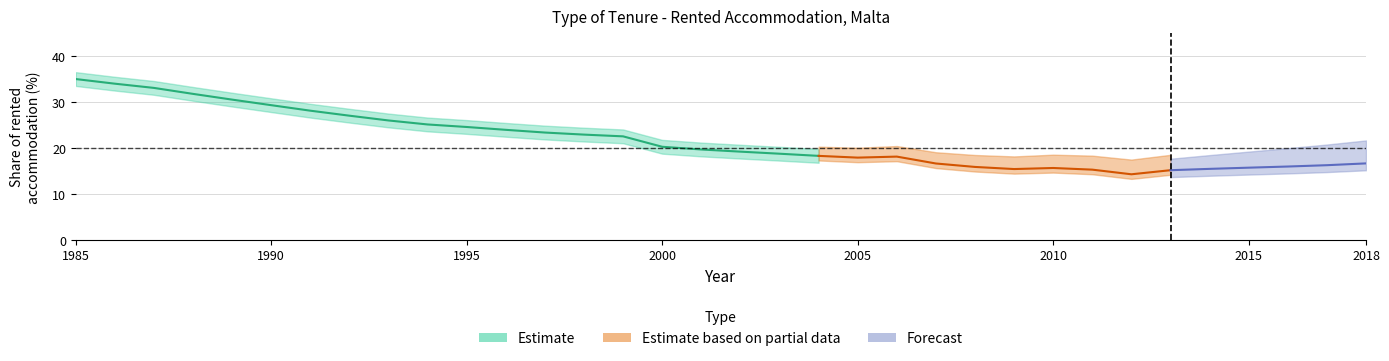

Rank the categories by value from lowest to highest.

2004, 2003, 2002, 2001, 2000, 1999, 1998, 1997, 1996, 1995, 1994, 1993, 1992, 1991, 1990, 1989, 1988, 1987, 1986, 1985